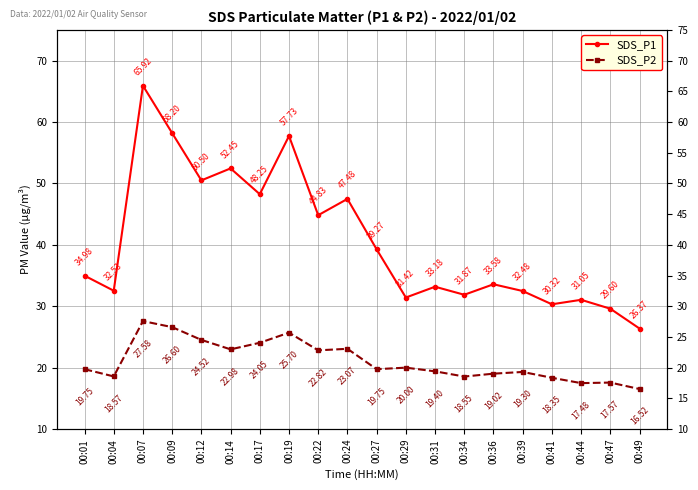

Reading right to left, what are all the values shown in this chart?

SDS_P1: 26.4	29.6	31.1	30.3	32.5	33.6	31.9	33.2	31.4	39.3	47.5	44.8	57.7	48.2	52.5	50.5	58.2	65.9	32.5	35.0
SDS_P2: 16.5	17.6	17.5	18.4	19.3	19.0	18.6	19.4	20.0	19.8	23.1	22.8	25.7	24.1	23.0	24.5	26.6	27.6	18.6	19.8